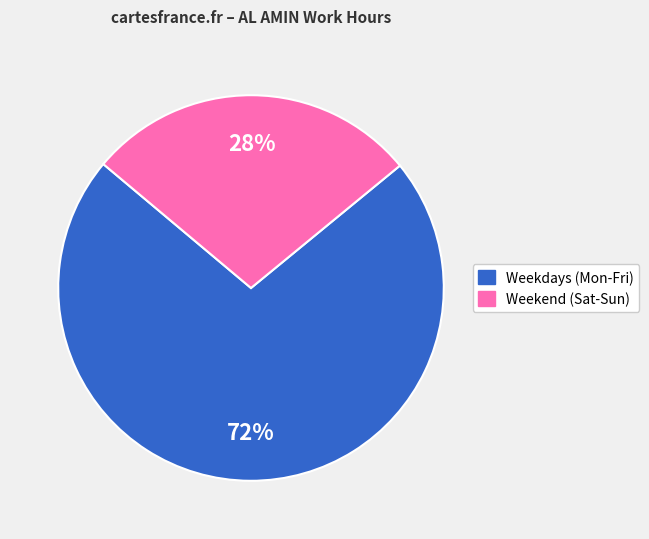

Does any single category account for the majority?

Yes